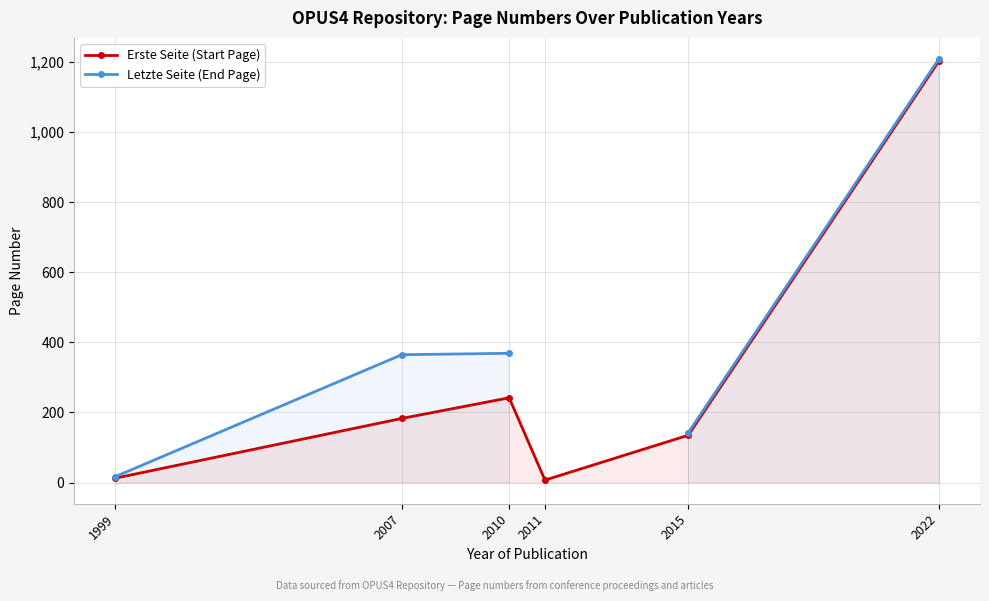

In Erste Seite (Start Page), how many points are lower than both neighbors (excluding endpoints)?

1